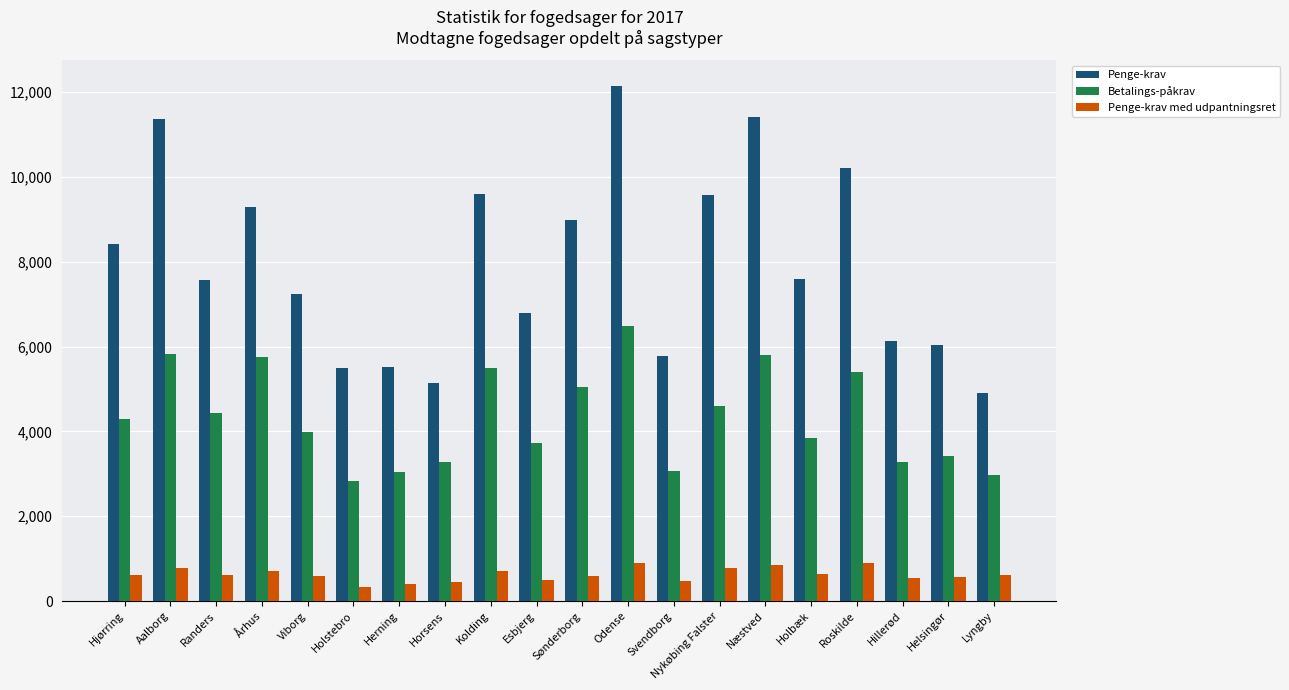

How many bars are there in each group?

3